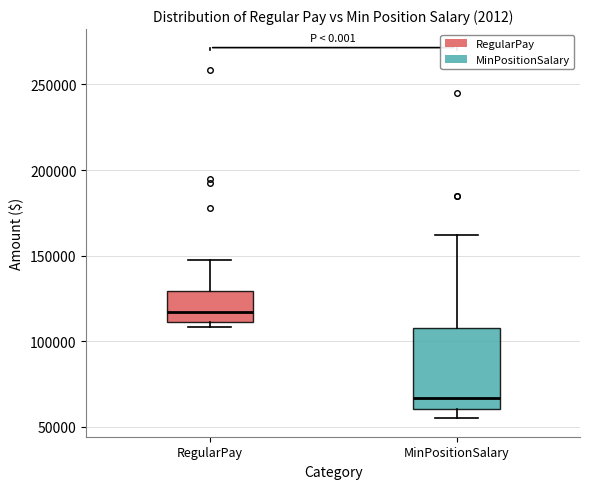

Reading left to right, read every box against the y-axis: the position of its median line, the range the box covers, and the ends of its whiskers. The values are not printed on the chart, so give them approximately, as read against the axis.

RegularPay: median 115000, box 110000 to 130000, whiskers 110000 (just below the box's lower edge) to 150000
MinPositionSalary: median 65000, box 60000 to 110000, whiskers 55000 to 160000